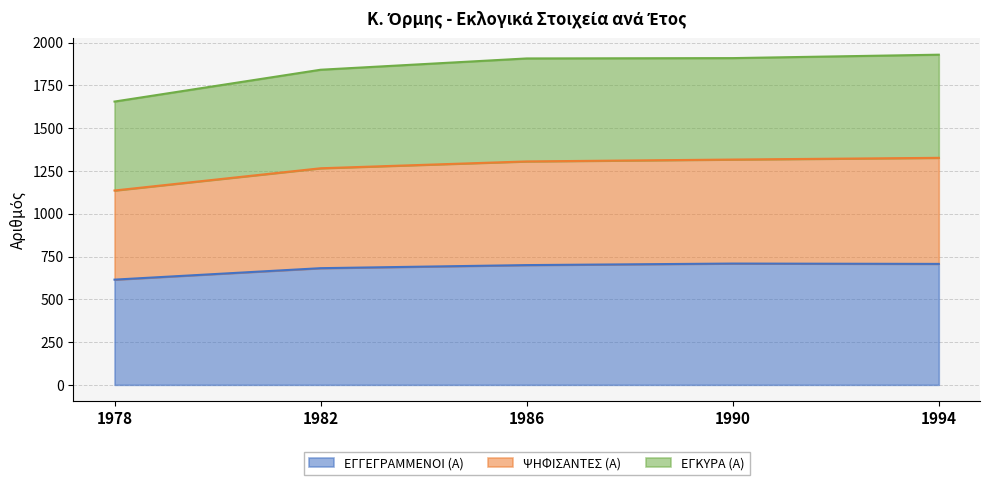

Which series changed the most between 1978 and 1982?

ΨΗΦΙΣΑΝΤΕΣ (Α)